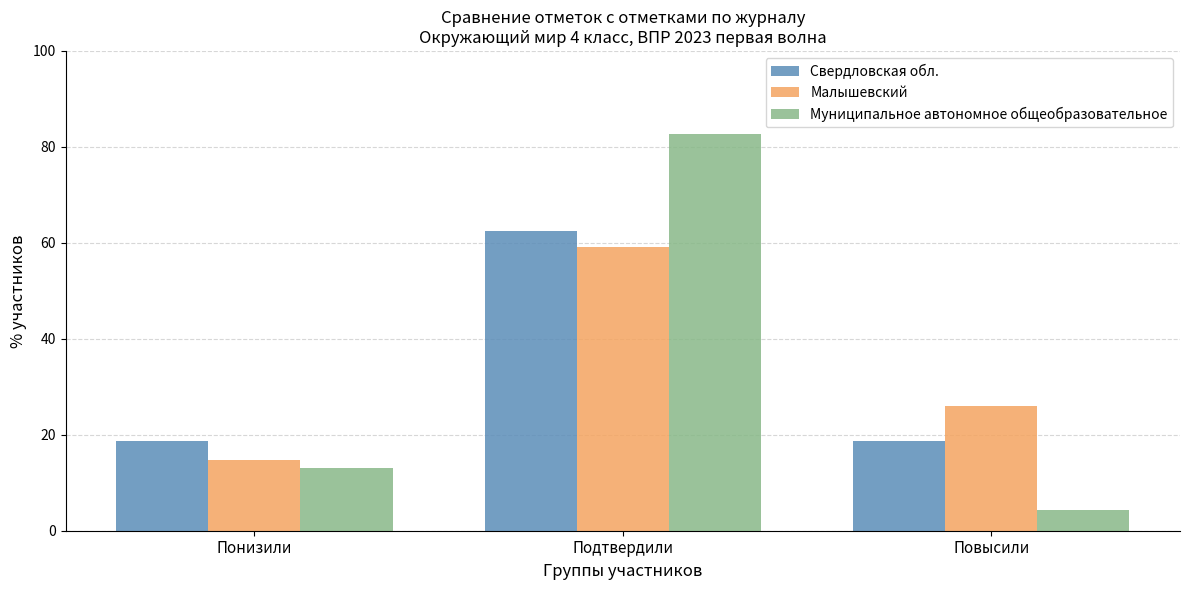

What is the label of the 2nd bar from the right?

Подтвердили